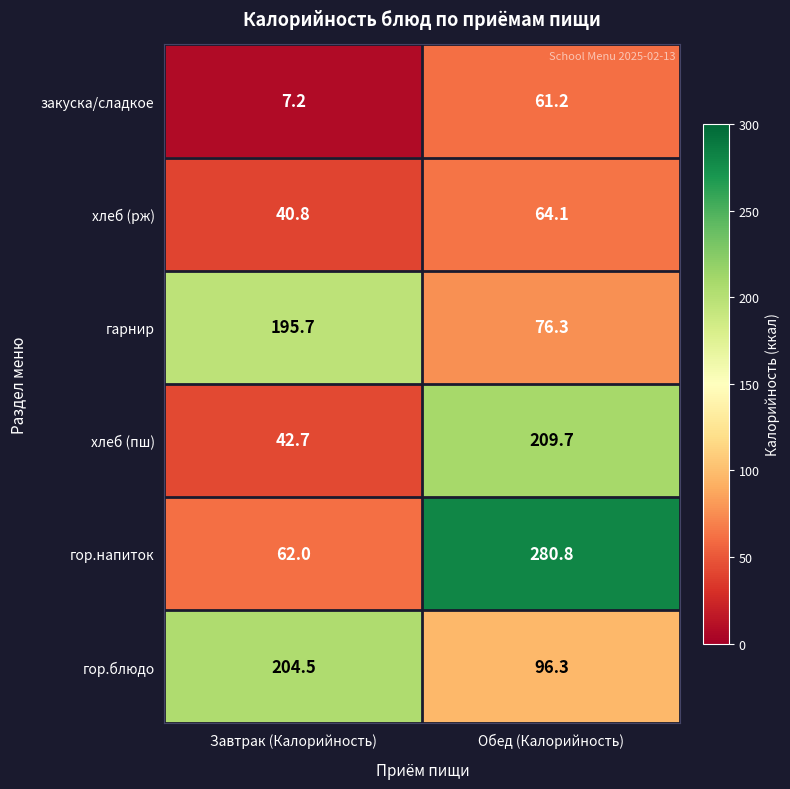

What is the average value of the гарнир series?

136.0